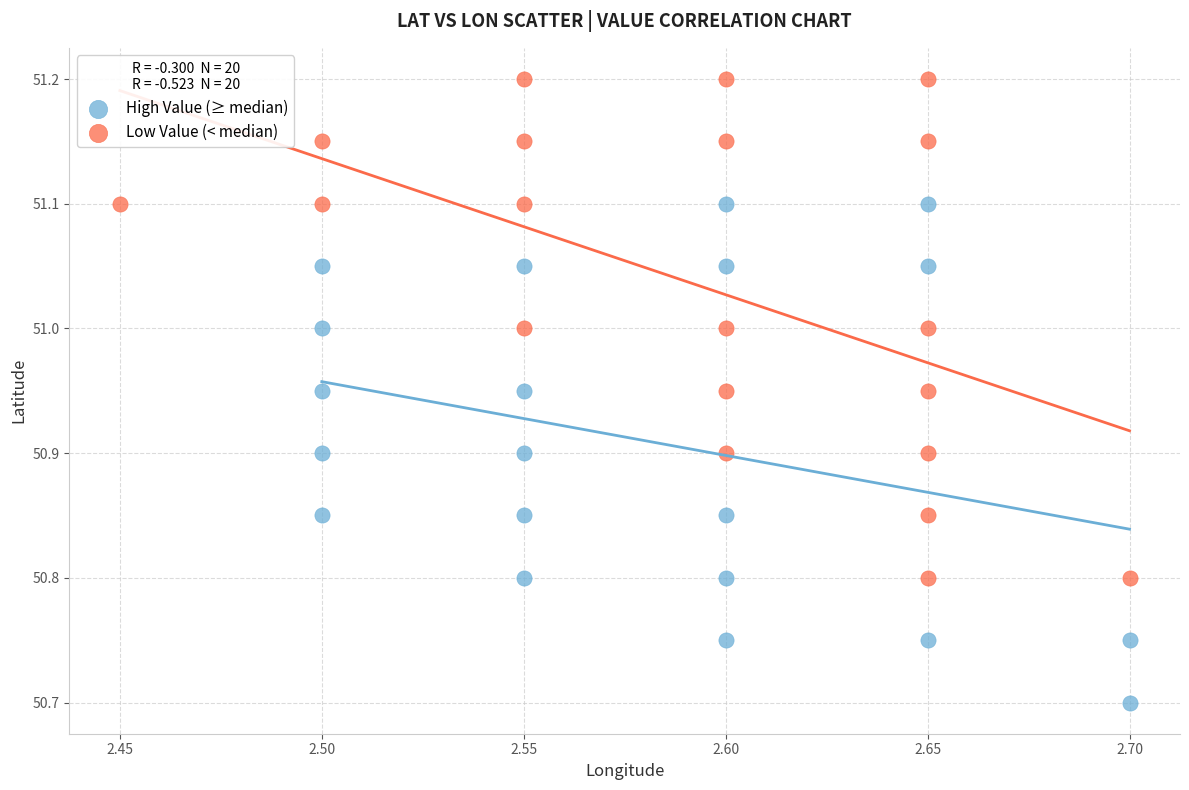

Which series reaches the maximum Y coordinate?

Low Value (< median)